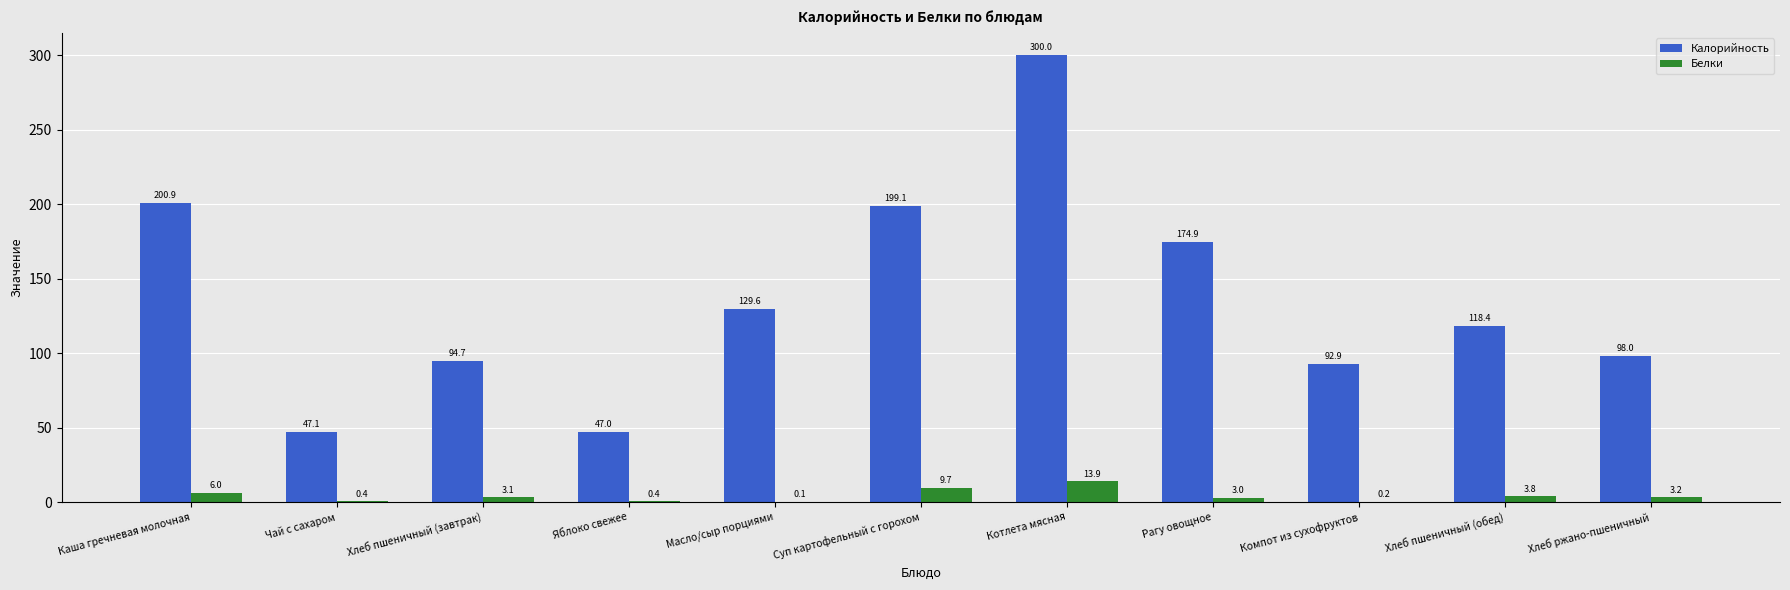

Reading right to left, transcribe all the data shown in this chart.

Калорийность: Хлеб ржано-пшеничный=98.0	Хлеб пшеничный (обед)=118.4	Компот из сухофруктов=92.9	Рагу овощное=174.9	Котлета мясная=300.0	Суп картофельный с горохом=199.1	Масло/сыр порциями=129.6	Яблоко свежее=47.0	Хлеб пшеничный (завтрак)=94.7	Чай с сахаром=47.1	Каша гречневая молочная=200.9
Белки: Хлеб ржано-пшеничный=3.2	Хлеб пшеничный (обед)=3.8	Компот из сухофруктов=0.2	Рагу овощное=3.0	Котлета мясная=13.9	Суп картофельный с горохом=9.7	Масло/сыр порциями=0.1	Яблоко свежее=0.4	Хлеб пшеничный (завтрак)=3.1	Чай с сахаром=0.4	Каша гречневая молочная=6.0